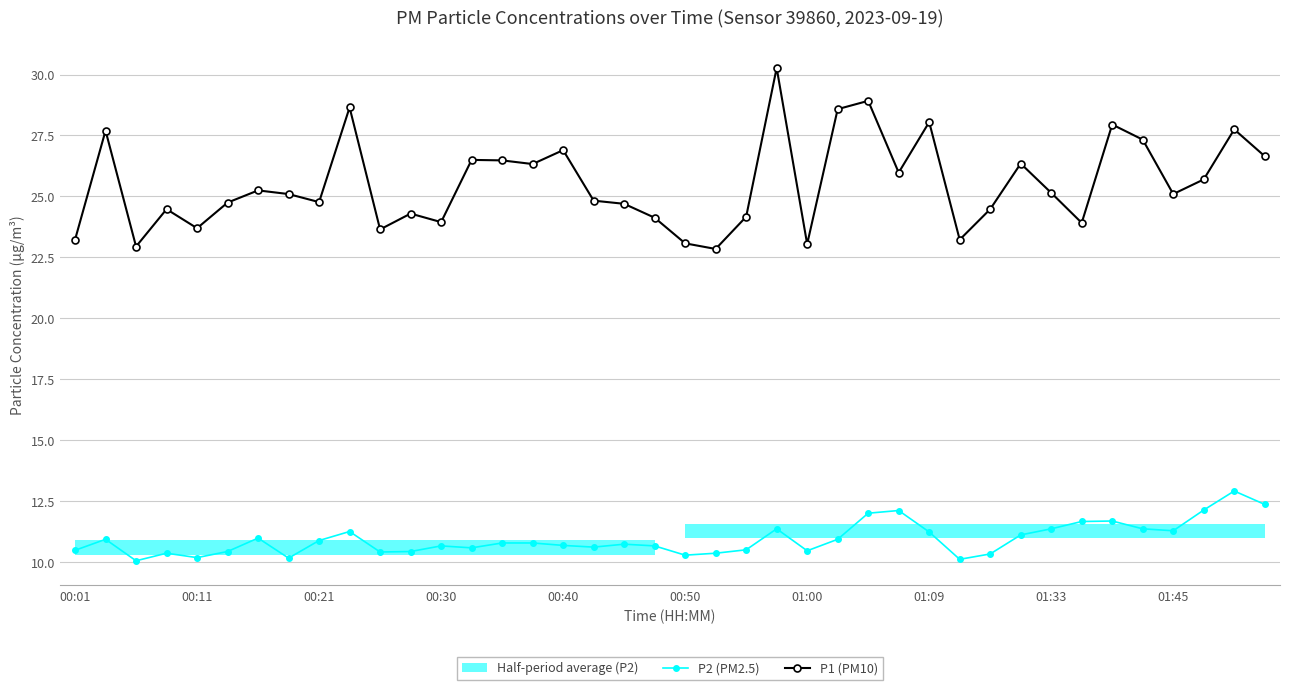

True or false: P1 (PM10) and P2 (PM2.5) intersect in this chart.

False